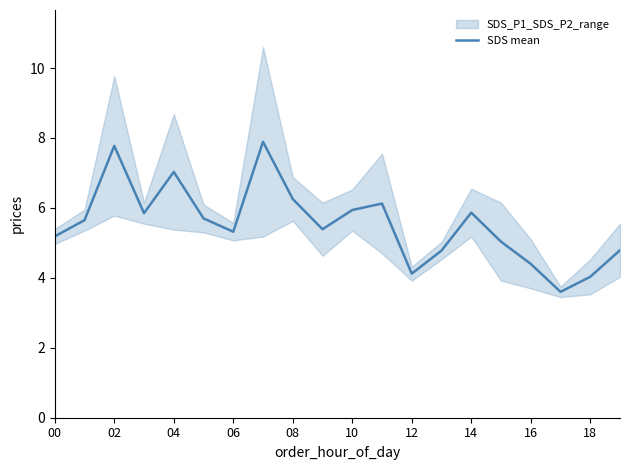

What is the lowest value of the SDS mean series?

3.6